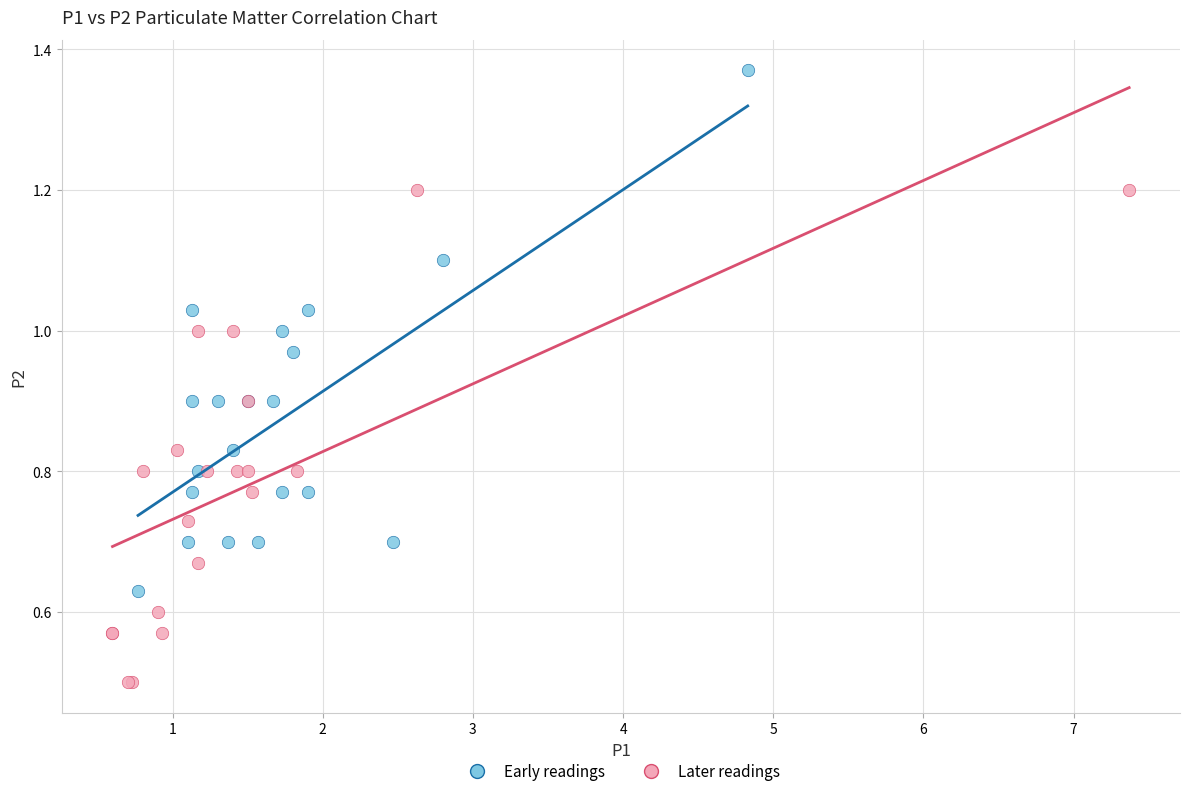

Which series contains the lowest Y value?

Later readings